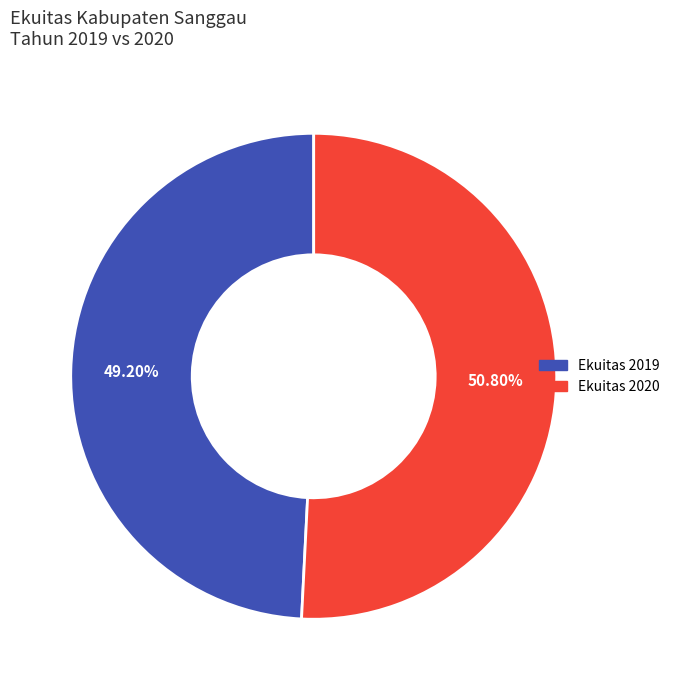

Is there any slice that represents more than half of the pie?

Yes